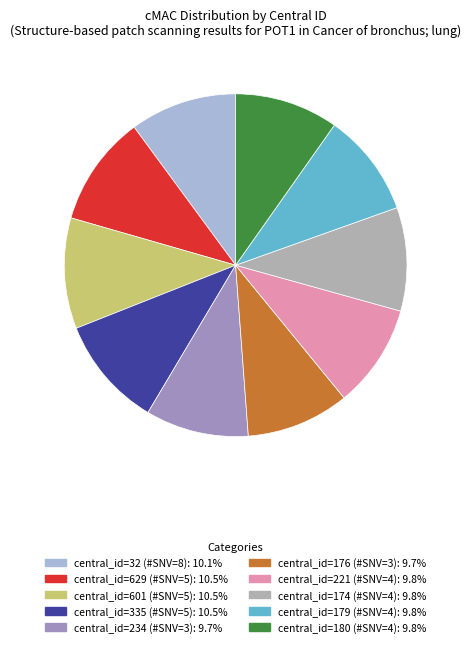

To the nearest percent, what is the average slice percentage?

10%